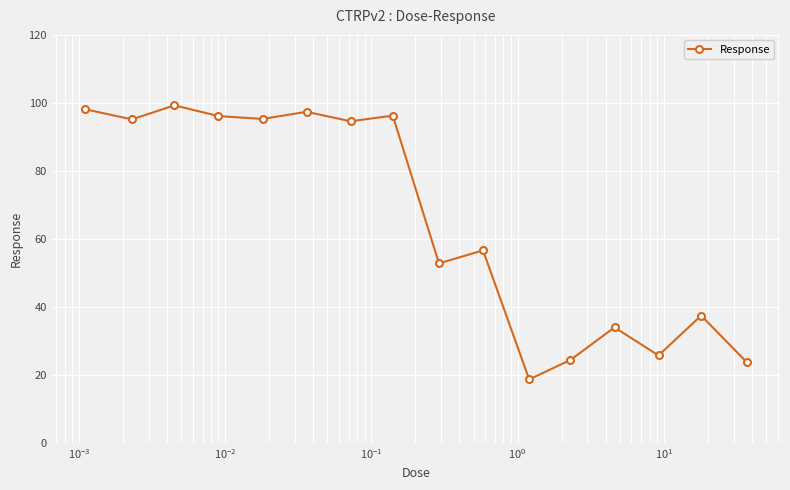

What is the difference between the maximum and minimum values?

80.6